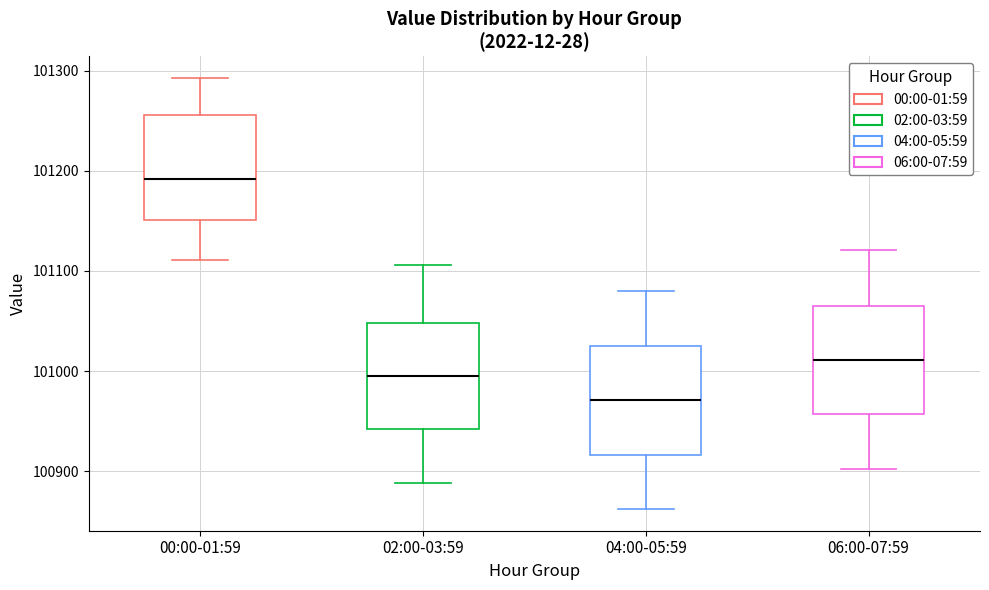

Which box has the highest median line?

00:00-01:59